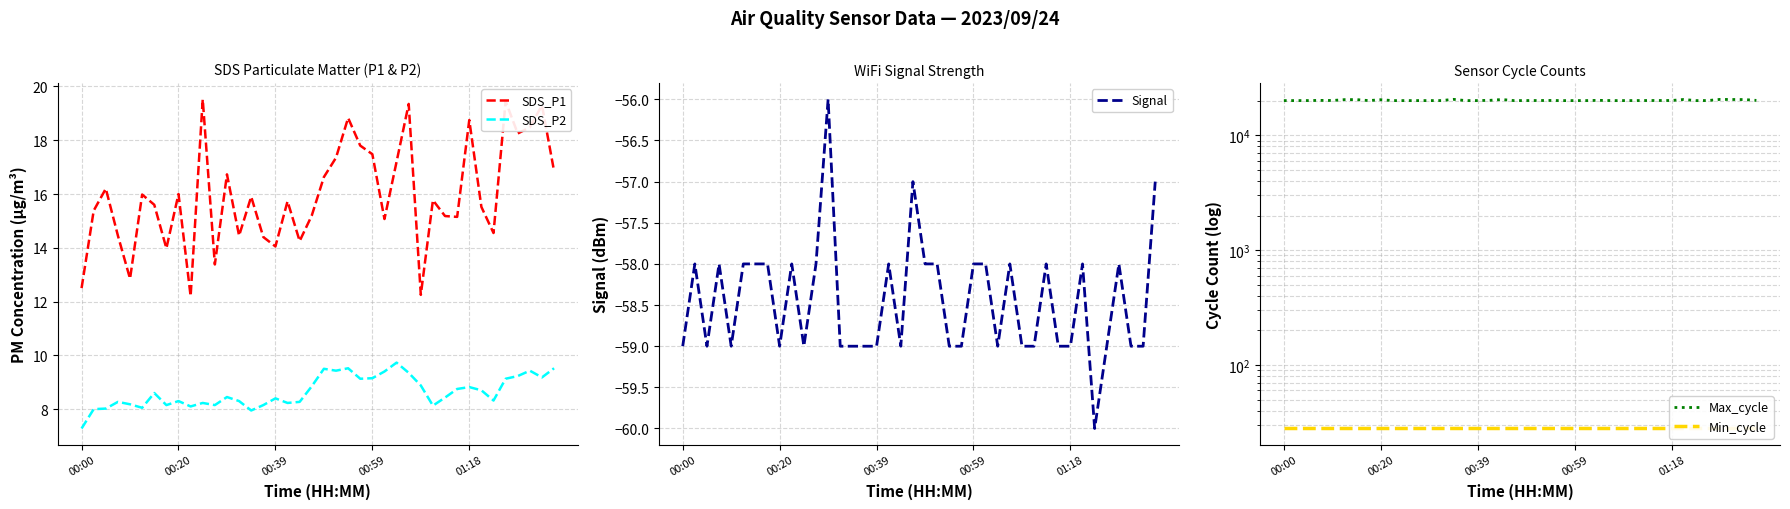

The value of Min_cycle at 27 is 28.0. True or false?

True